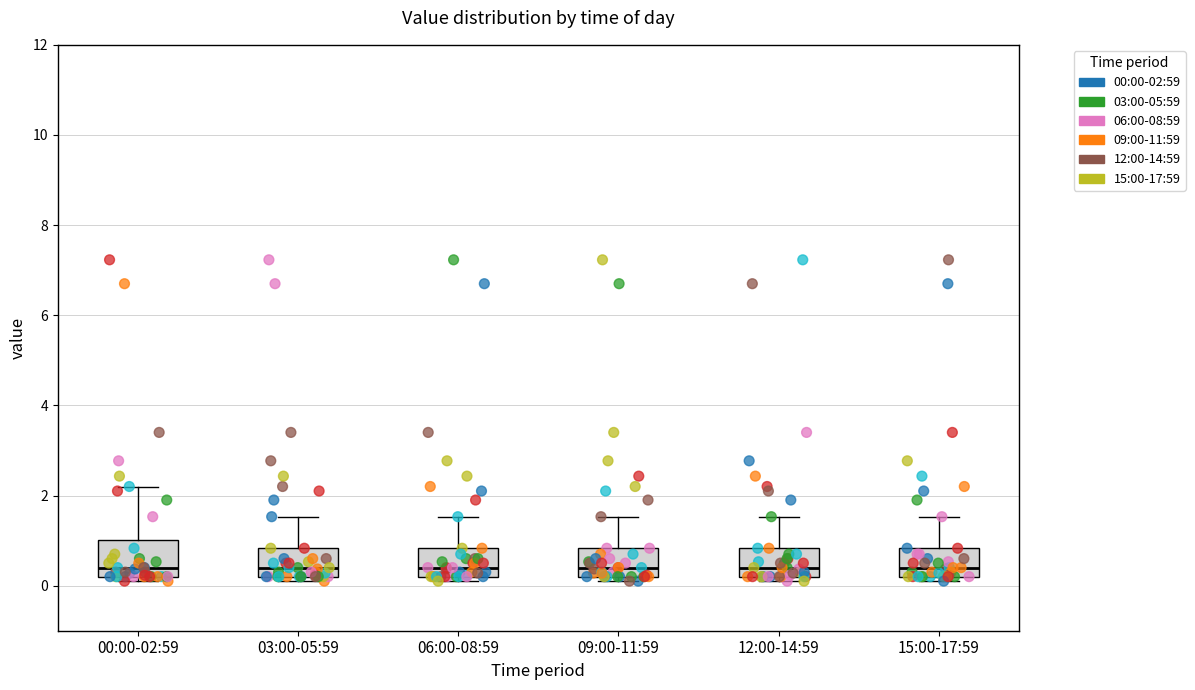

Reading left to right, read every box against the y-axis: the position of its median line, the range the box covers, and the ends of its whiskers. The values are not printed on the chart, so give them approximately, as read against the axis.

00:00-02:59: median 0.4, box 0.2 to 1.0, whiskers 0.2 (just below the box's lower edge) to 2.2
03:00-05:59: median 0.4, box 0.2 to 0.8, whiskers 0.2 (just below the box's lower edge) to 1.6
06:00-08:59: median 0.4, box 0.2 to 0.8, whiskers 0.2 (just below the box's lower edge) to 1.6
09:00-11:59: median 0.4, box 0.2 to 0.8, whiskers 0.2 (just below the box's lower edge) to 1.6
12:00-14:59: median 0.4, box 0.2 to 0.8, whiskers 0.2 (just below the box's lower edge) to 1.6
15:00-17:59: median 0.4, box 0.2 to 0.8, whiskers 0.2 (just below the box's lower edge) to 1.6